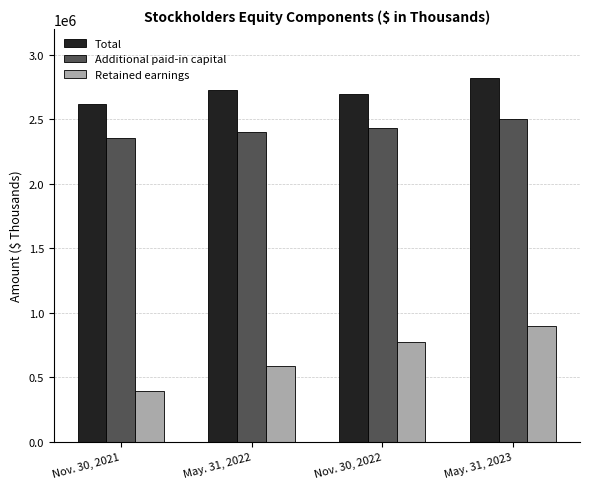

The value of Retained earnings at May. 31, 2023 is 1598719. True or false?

False